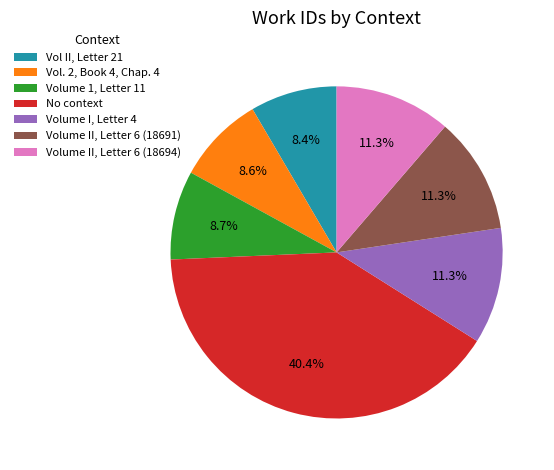

Is it true that Volume I, Letter 4 is 20% of the pie?

False